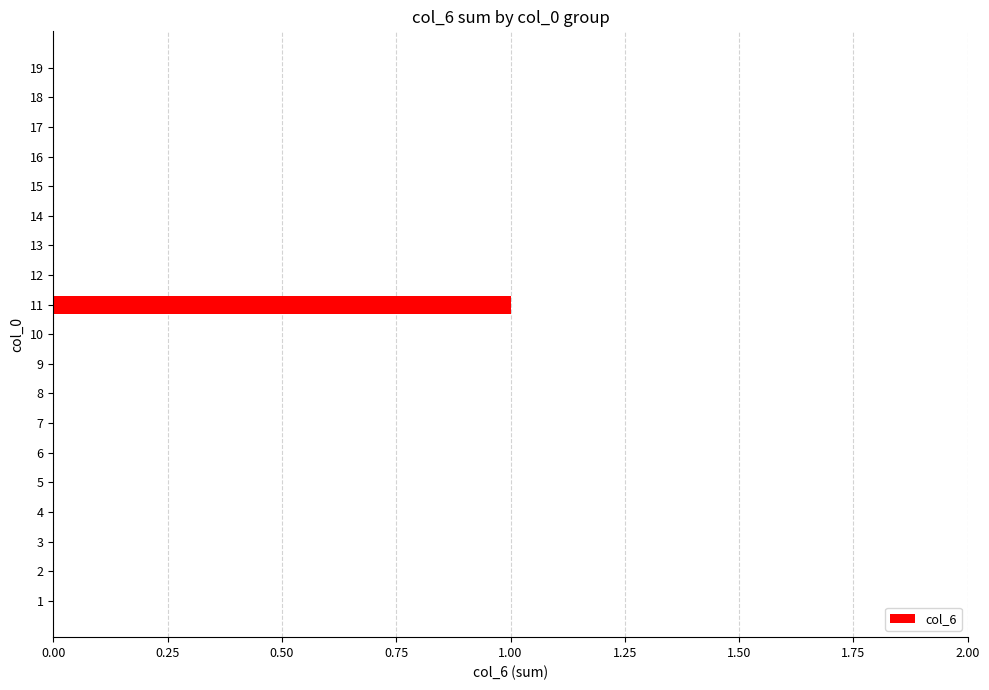

Count the number of categories in the chart.

19